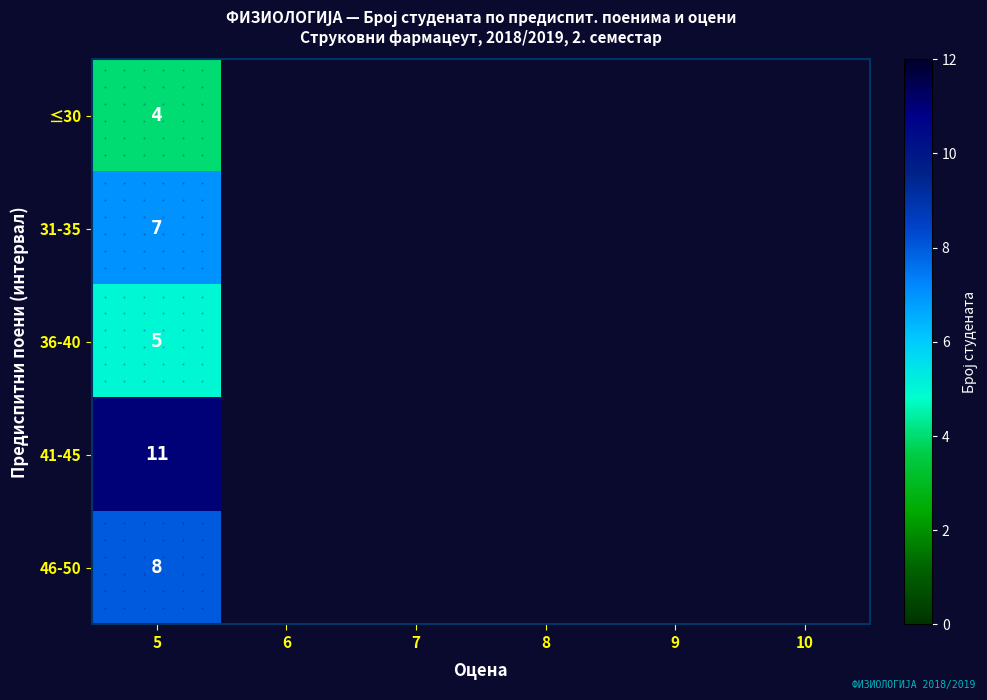

The value of 41-45 at 5 is 11. True or false?

True